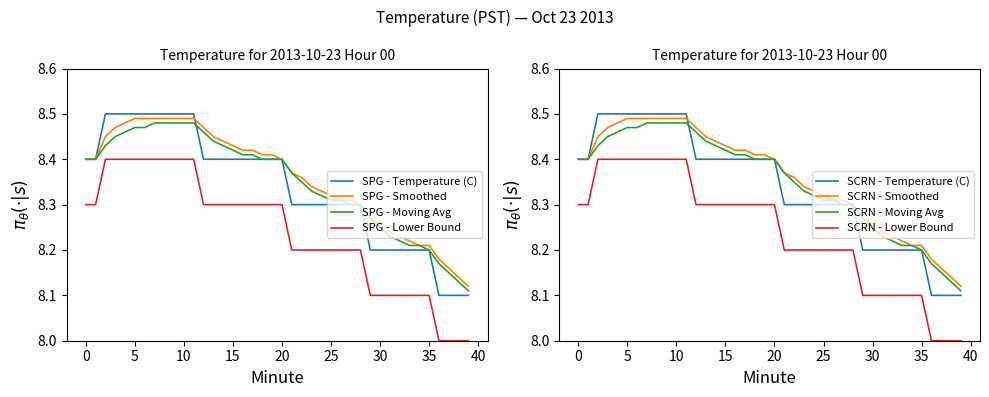

Rank the series at 24 from lowest to highest value.

Lower Bound, Temperature (C), Moving Avg, Smoothed